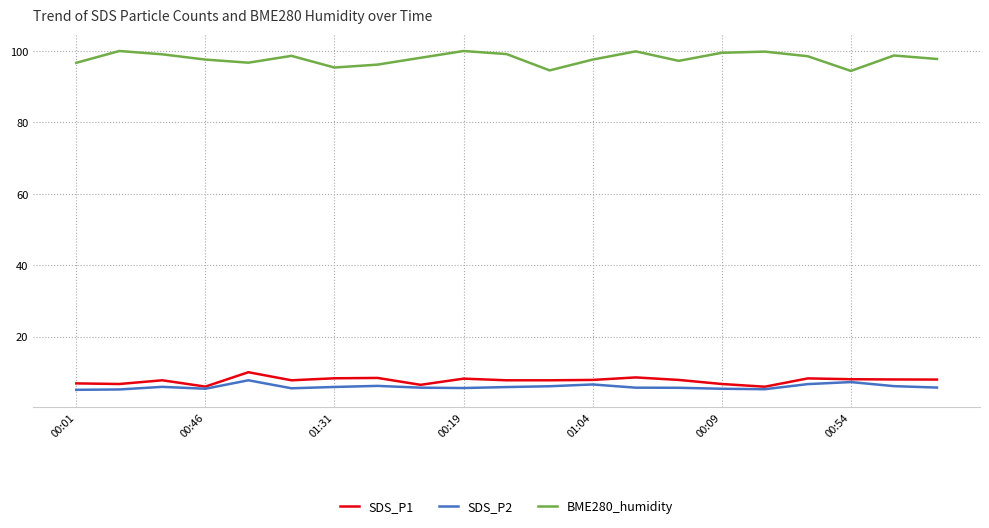

Which series has the largest total across all categories?

BME280_humidity